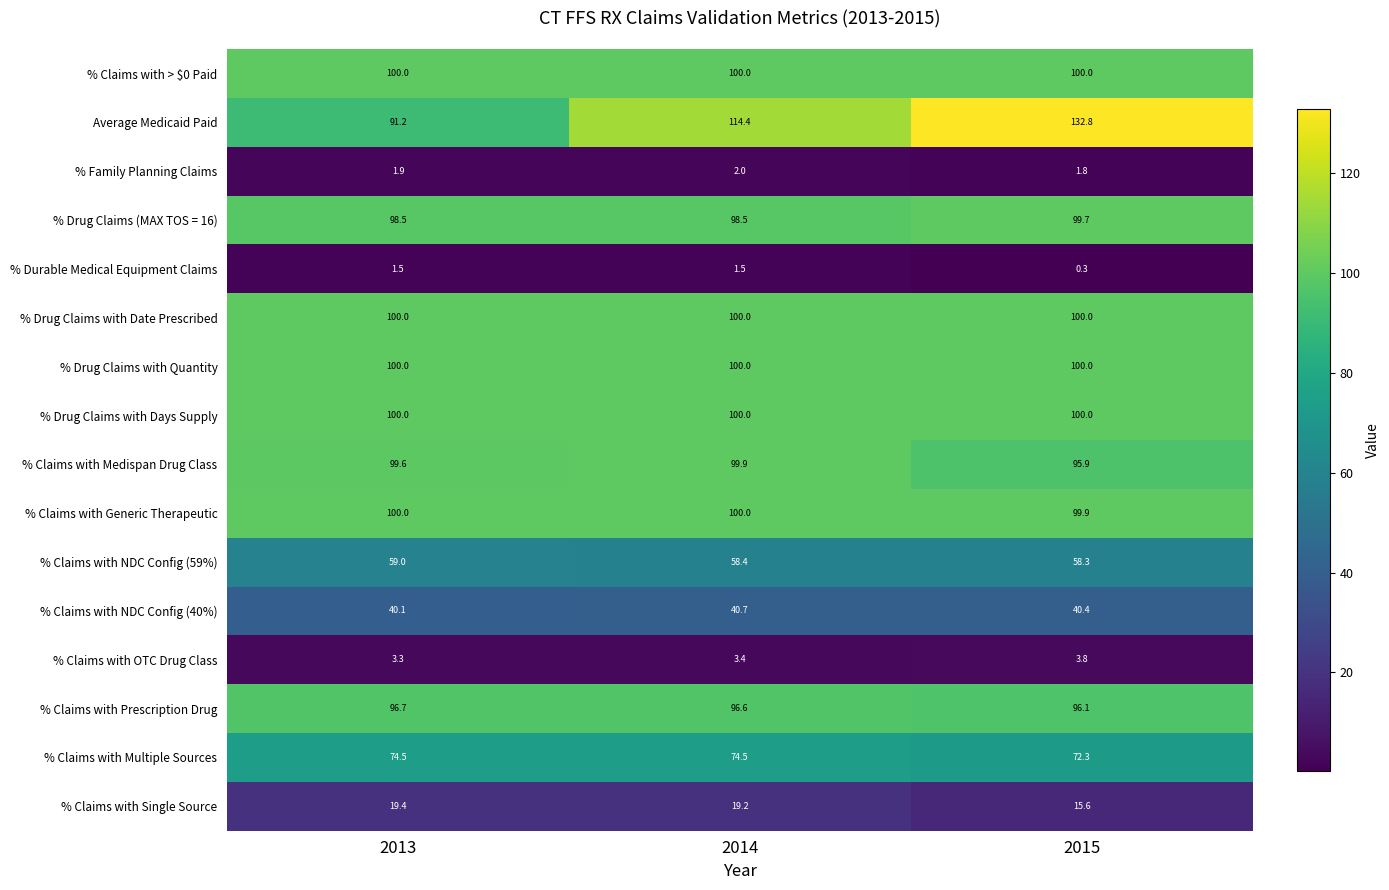

What value does the % Durable Medical Equipment Claims series have at 2013?

1.5